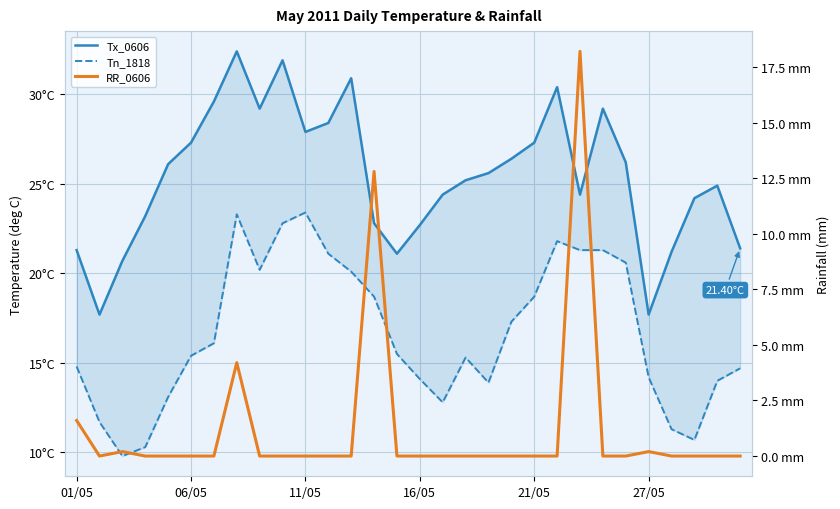

How many lines are shown in the chart?

3